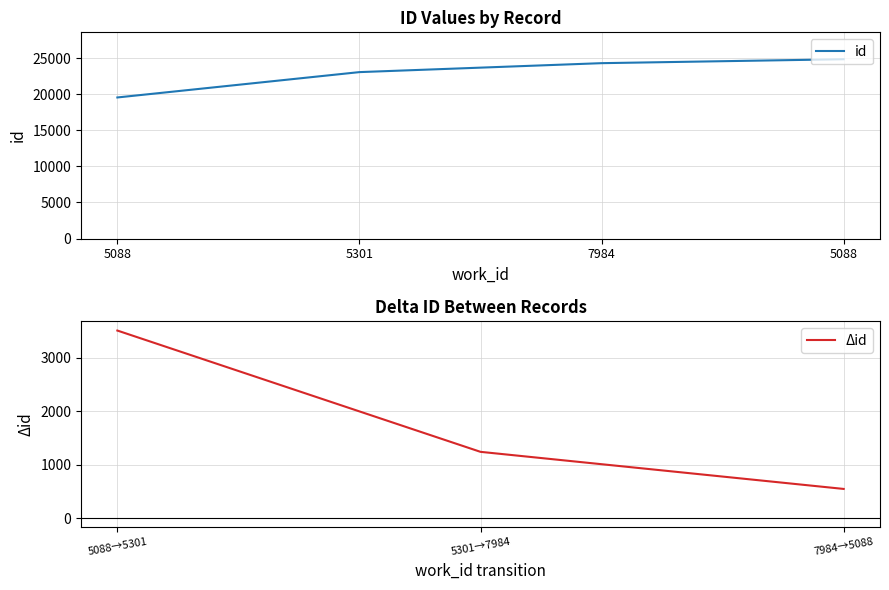

How many values are between 23063 and 24848?

3